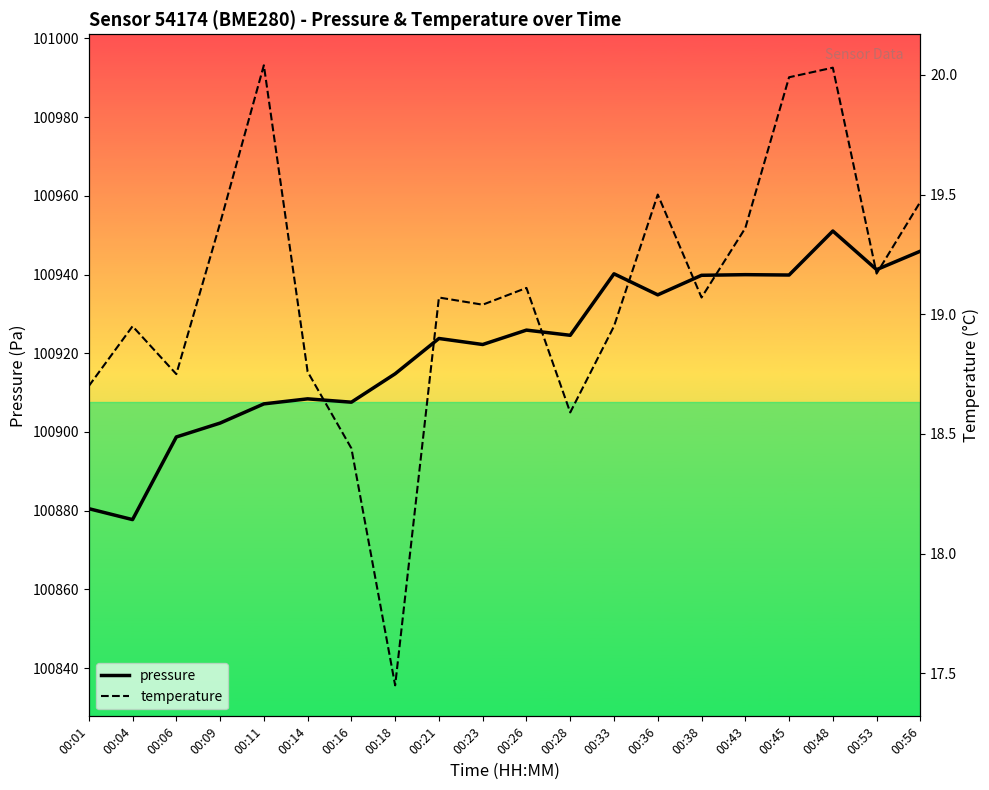

At 00:48, list the series in order from largest to smallest.

pressure, temperature